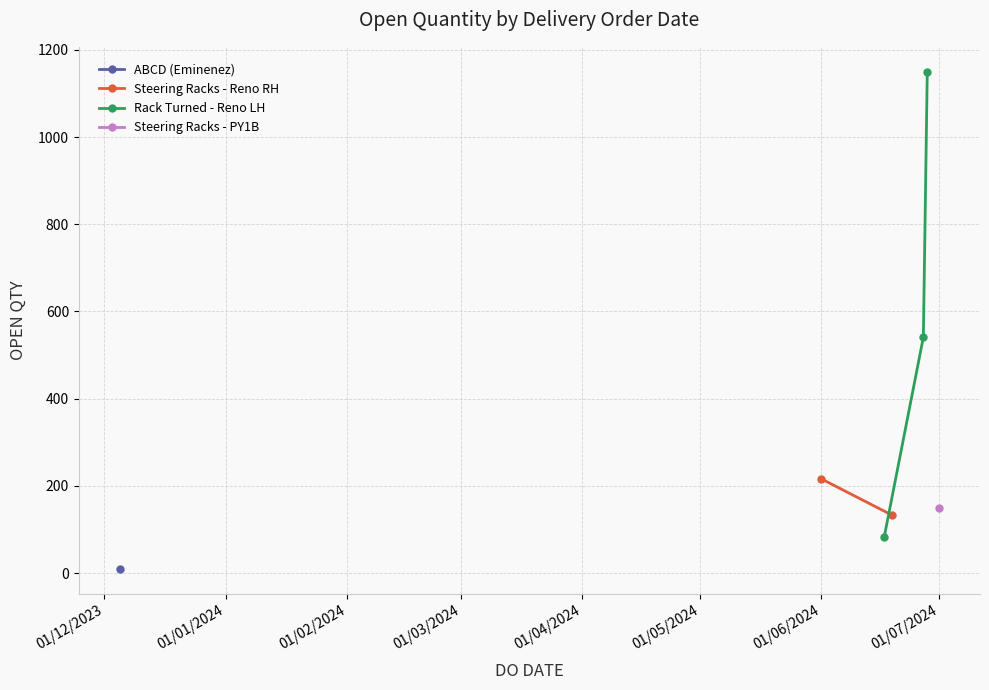

What is the minimum value shown in the chart?

10